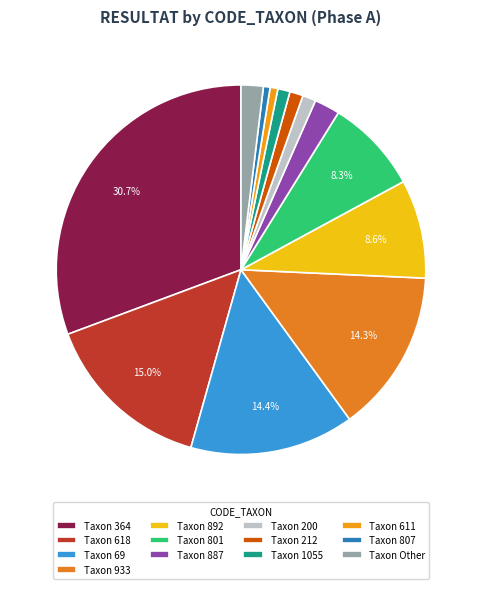

Count the number of slices in the pie.

13